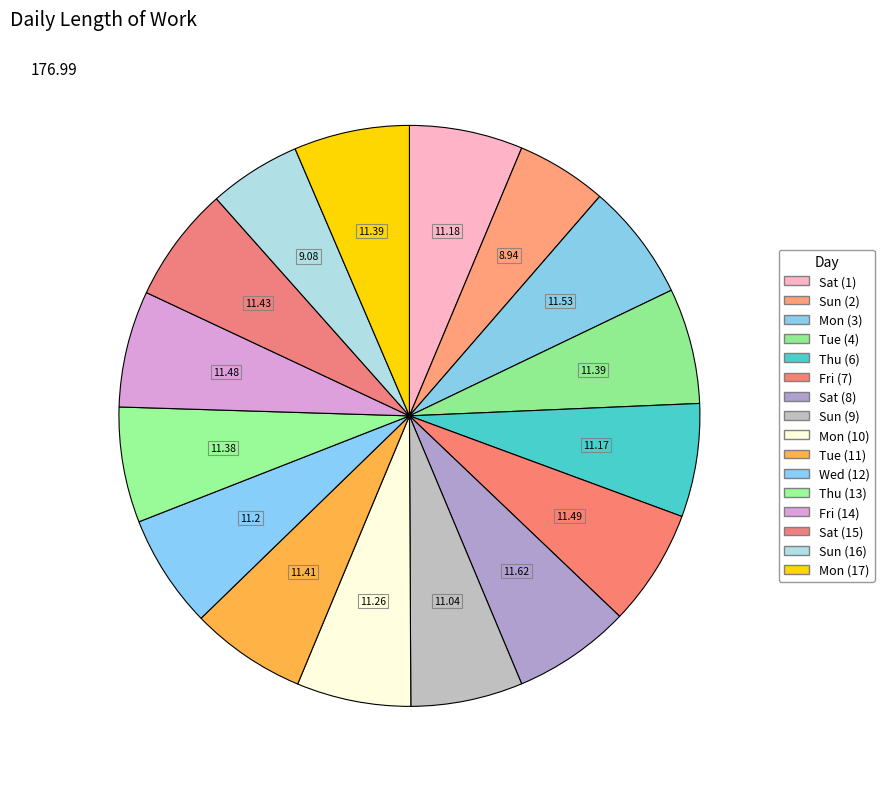

How many segments does this pie chart have?

16